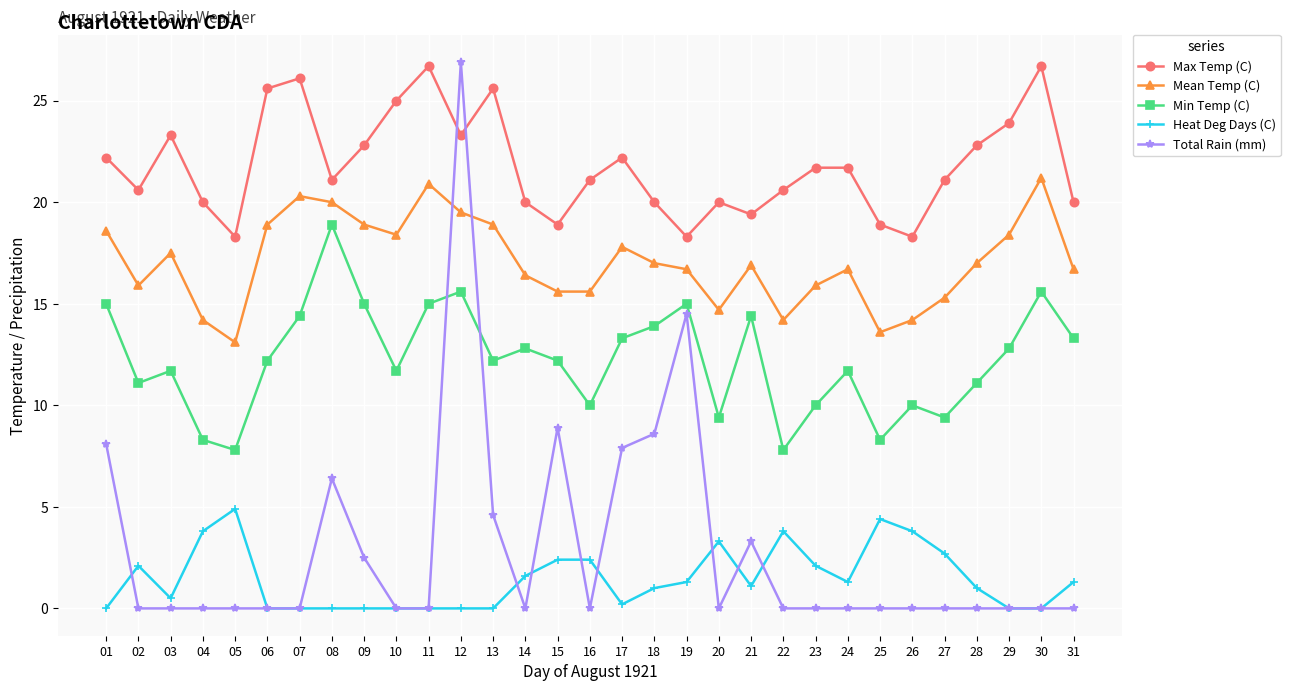

True or false: Min Temp (C) and Max Temp (C) intersect in this chart.

False